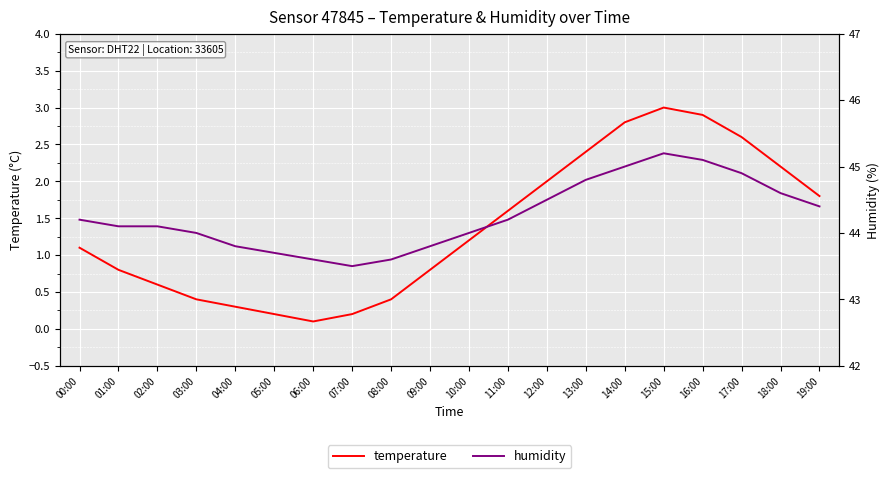

What is the average value of the humidity series?

44.3